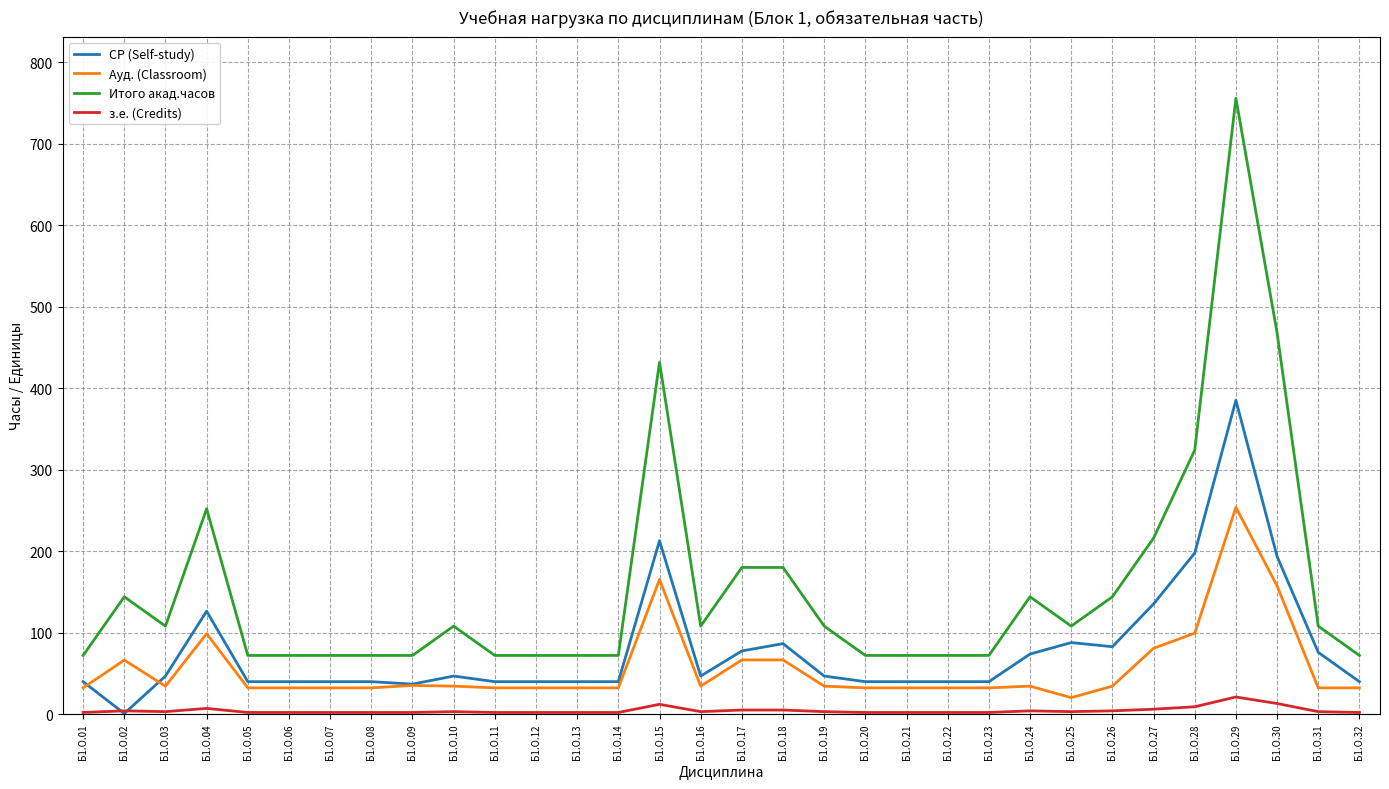

Is this an area chart (filled region under the line)?

No